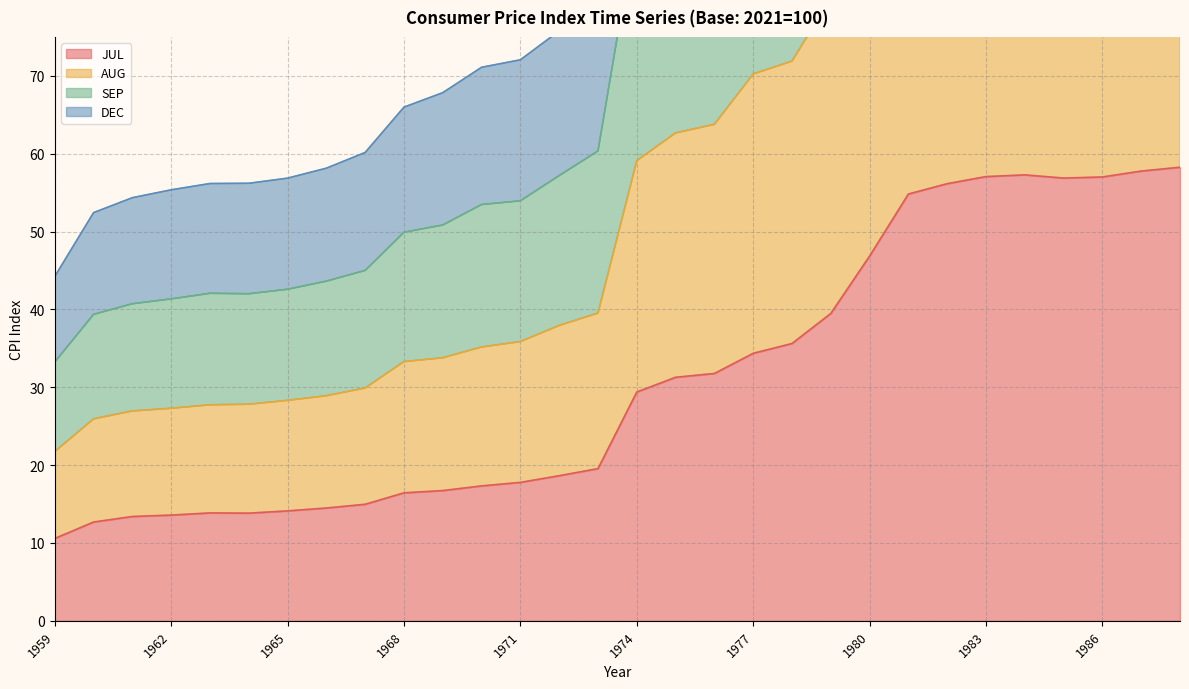

What is the minimum value shown in the chart?

10.6